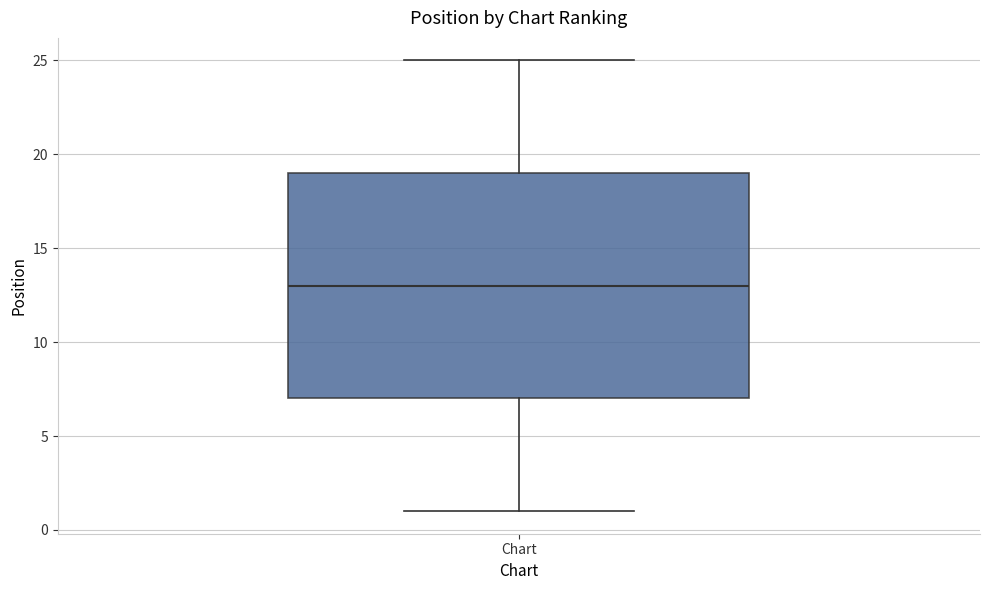

Transcribe this box plot: give where the median line is, the range the box spans, and where the two whiskers end, as read against the y-axis. The values are not printed on the chart, so give them approximately, as read against the axis.

median 13, box 7 to 19, whiskers 1 to 25